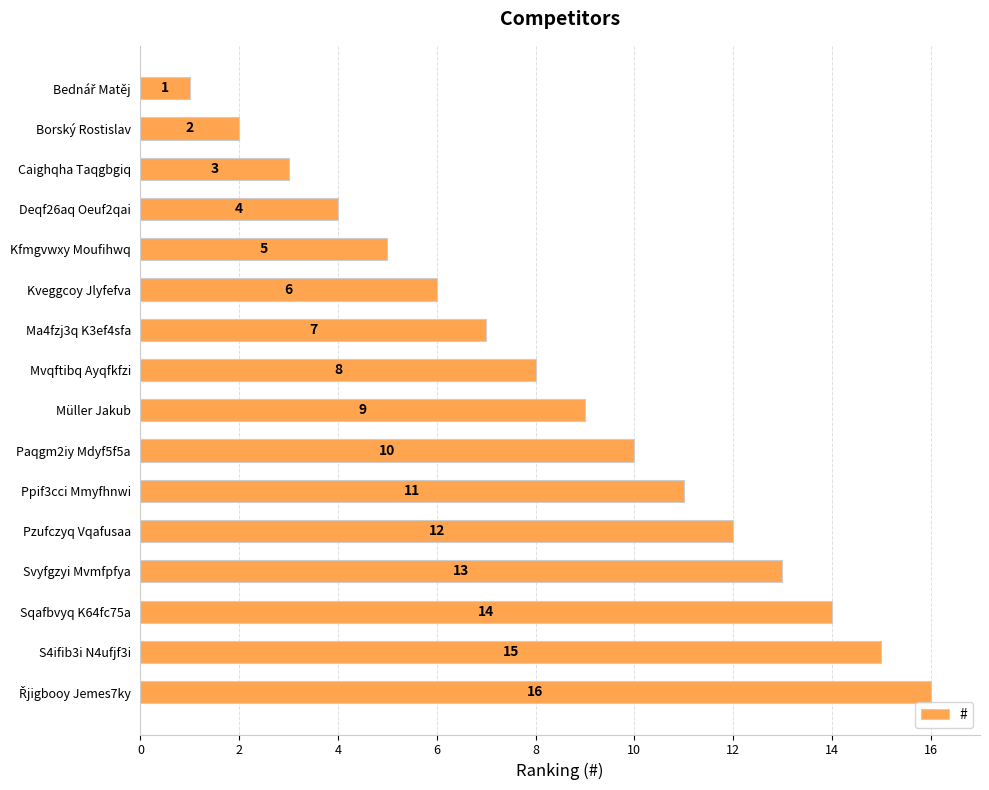

True or false: the data shows 5 at Svyfgzyi Mvmfpfya.

False